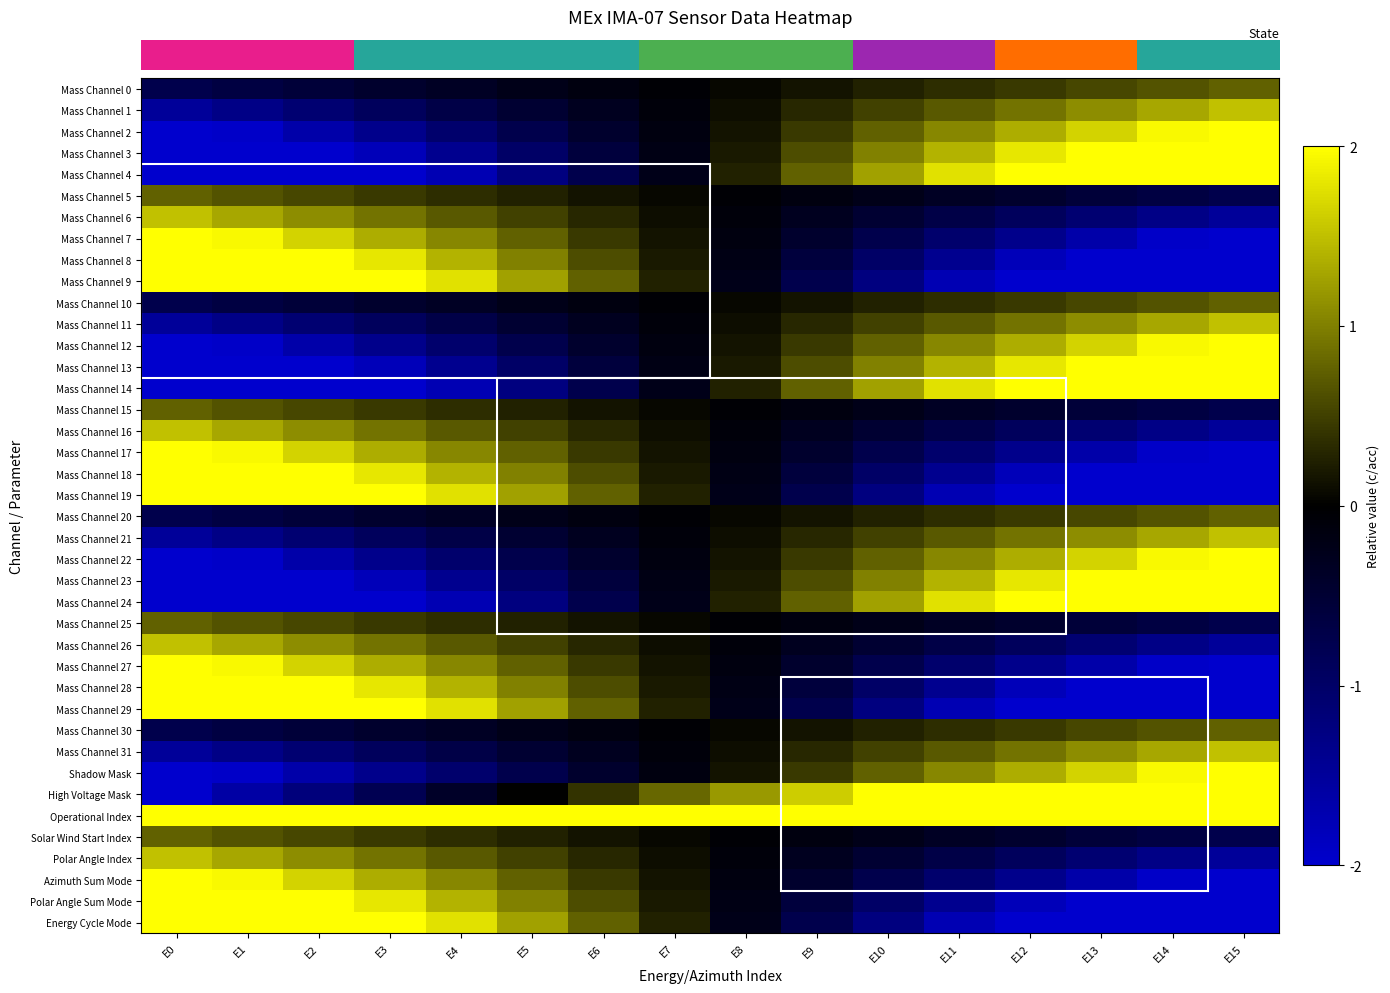

What is the minimum value shown in the chart?

-3.8